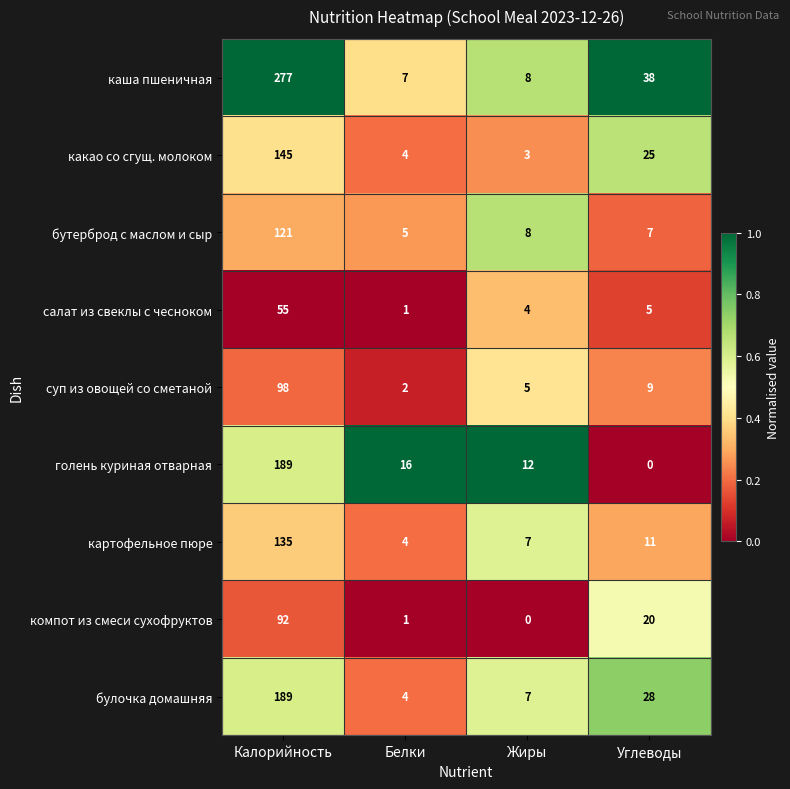

Is it true that бутерброд с маслом и сыр equals 121 at Калорийность?

True